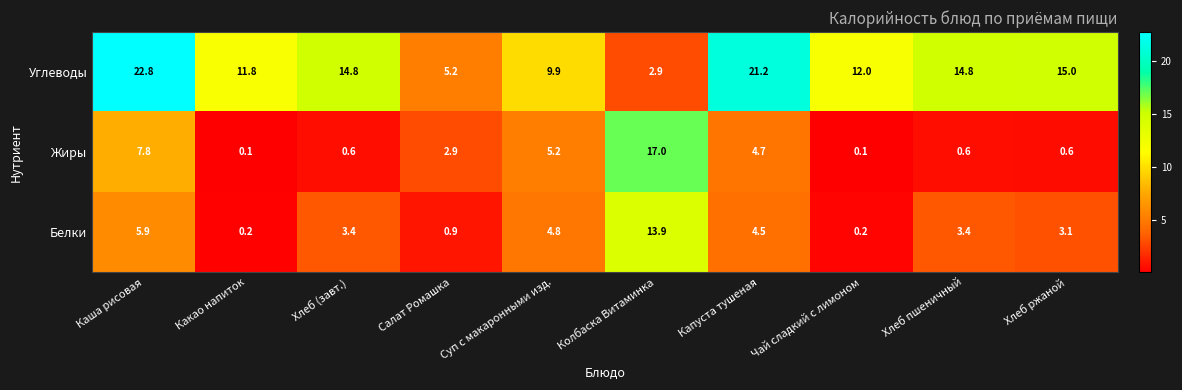

What is the maximum value for Жиры?

17.0